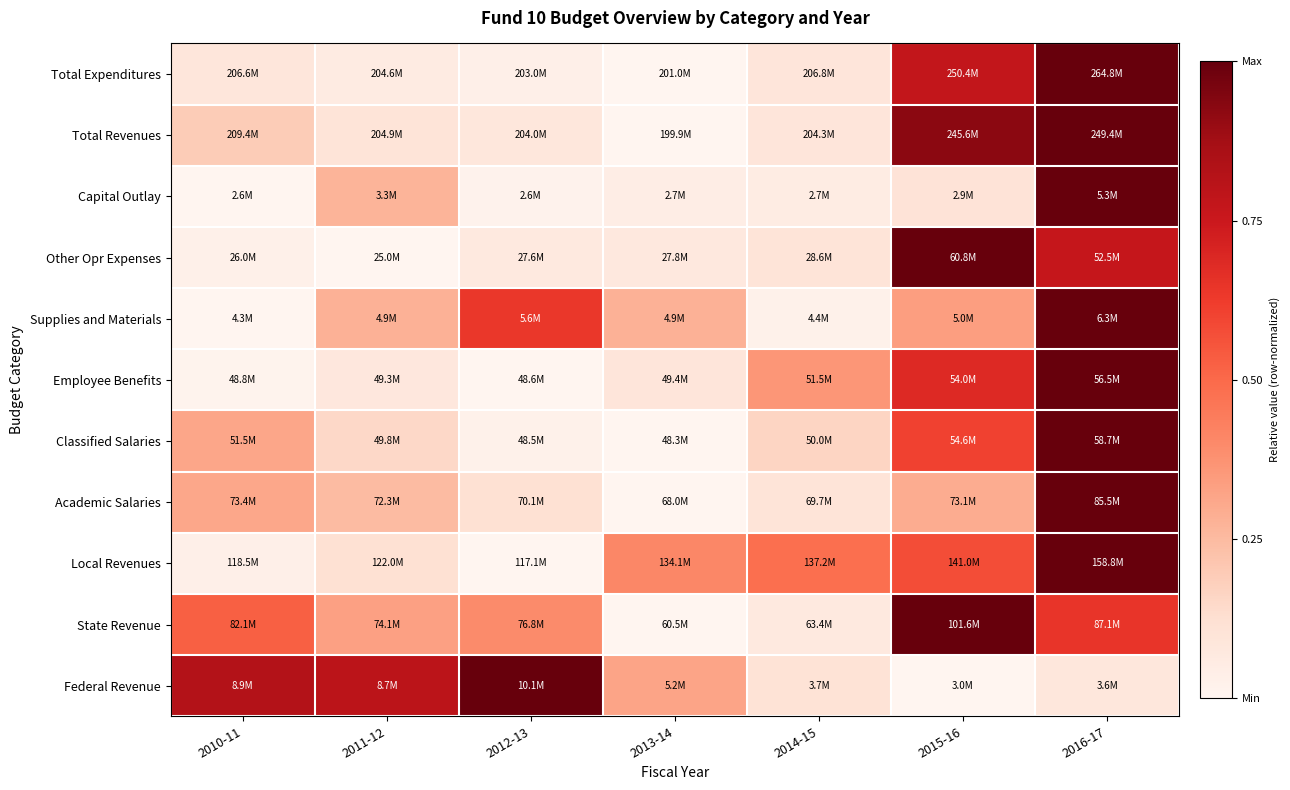

Reading right to left, transcribe all the data shown in this chart.

Federal Revenue: 2016-17=0.1	2015-16=0.0	2014-15=0.1	2013-14=0.3	2012-13=1.0	2011-12=0.8	2010-11=0.8
State Revenue: 2016-17=0.6	2015-16=1.0	2014-15=0.1	2013-14=0.0	2012-13=0.4	2011-12=0.3	2010-11=0.5
Local Revenues: 2016-17=1.0	2015-16=0.6	2014-15=0.5	2013-14=0.4	2012-13=0.0	2011-12=0.1	2010-11=0.0
Academic Salaries: 2016-17=1.0	2015-16=0.3	2014-15=0.1	2013-14=0.0	2012-13=0.1	2011-12=0.2	2010-11=0.3
Classified Salaries: 2016-17=1.0	2015-16=0.6	2014-15=0.2	2013-14=0.0	2012-13=0.0	2011-12=0.2	2010-11=0.3
Employee Benefits: 2016-17=1.0	2015-16=0.7	2014-15=0.4	2013-14=0.1	2012-13=0.0	2011-12=0.1	2010-11=0.0
Supplies and Materials: 2016-17=1.0	2015-16=0.3	2014-15=0.0	2013-14=0.3	2012-13=0.6	2011-12=0.3	2010-11=0.0
Other Opr Expenses: 2016-17=0.8	2015-16=1.0	2014-15=0.1	2013-14=0.1	2012-13=0.1	2011-12=0.0	2010-11=0.0
Capital Outlay: 2016-17=1.0	2015-16=0.1	2014-15=0.1	2013-14=0.0	2012-13=0.0	2011-12=0.3	2010-11=0.0
Total Revenues: 2016-17=1.0	2015-16=0.9	2014-15=0.1	2013-14=0.0	2012-13=0.1	2011-12=0.1	2010-11=0.2
Total Expenditures: 2016-17=1.0	2015-16=0.8	2014-15=0.1	2013-14=0.0	2012-13=0.0	2011-12=0.1	2010-11=0.1